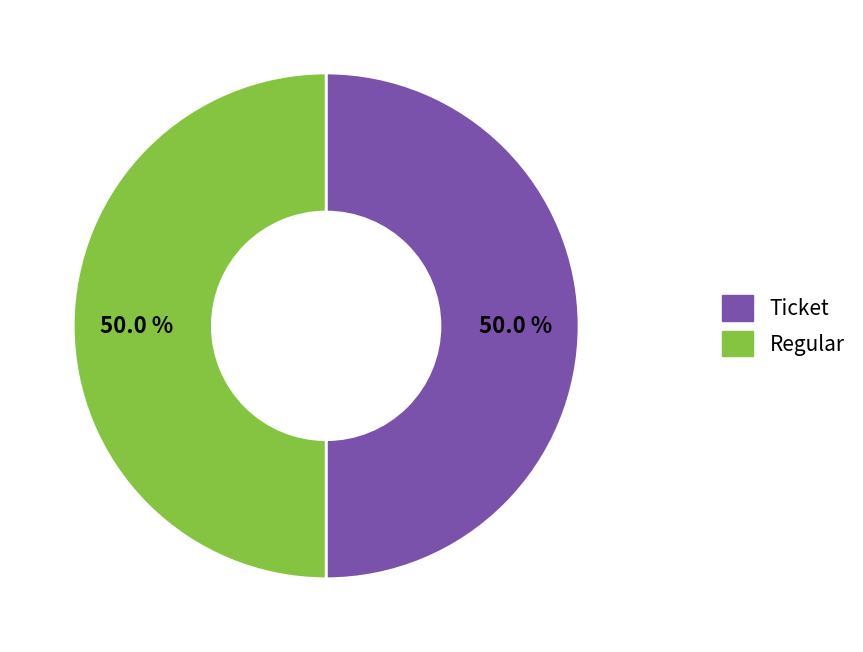

Count the number of slices in the pie.

2